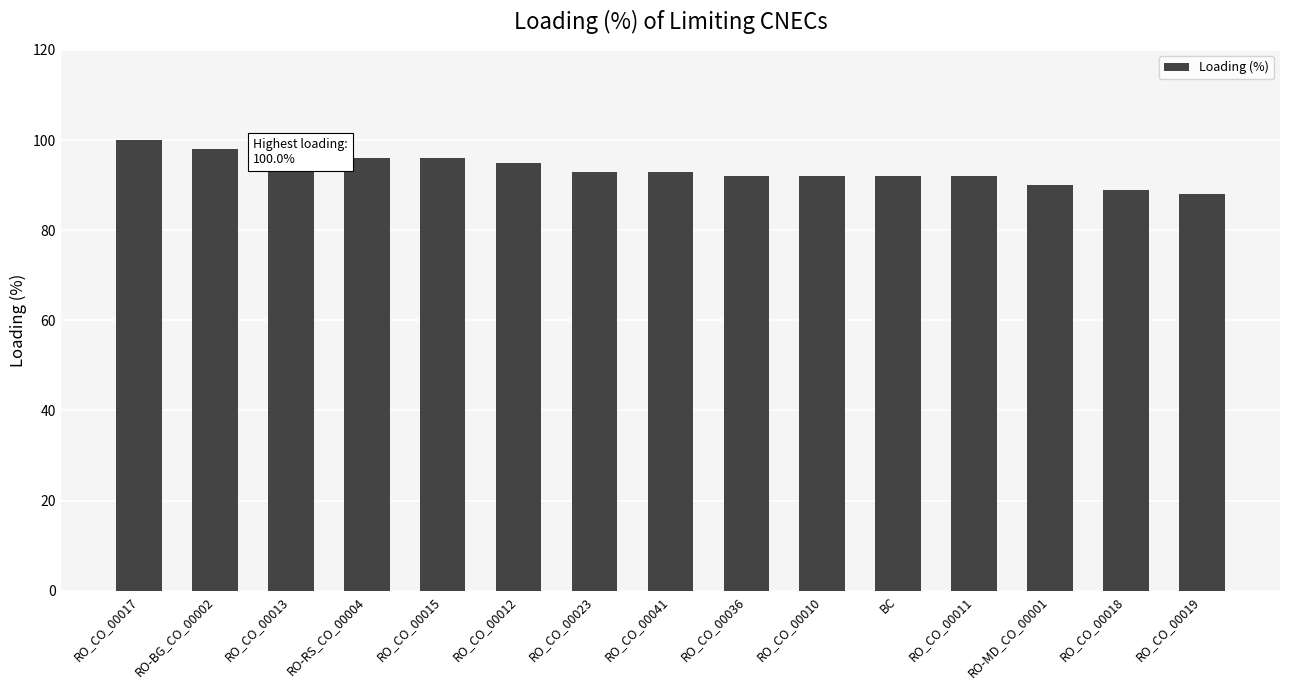

What is the label of the 10th bar from the left?

RO_CO_00010